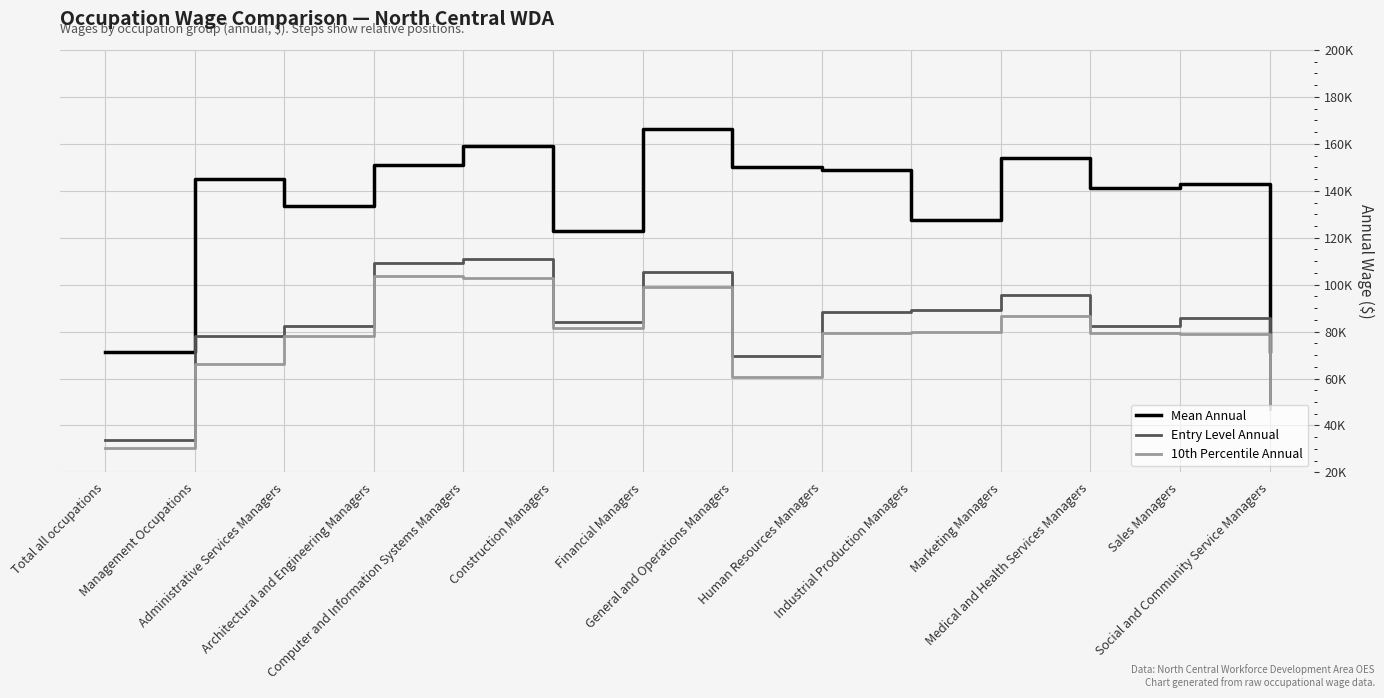

The value of Entry Level Annual at Administrative Services Managers is 41668. True or false?

False